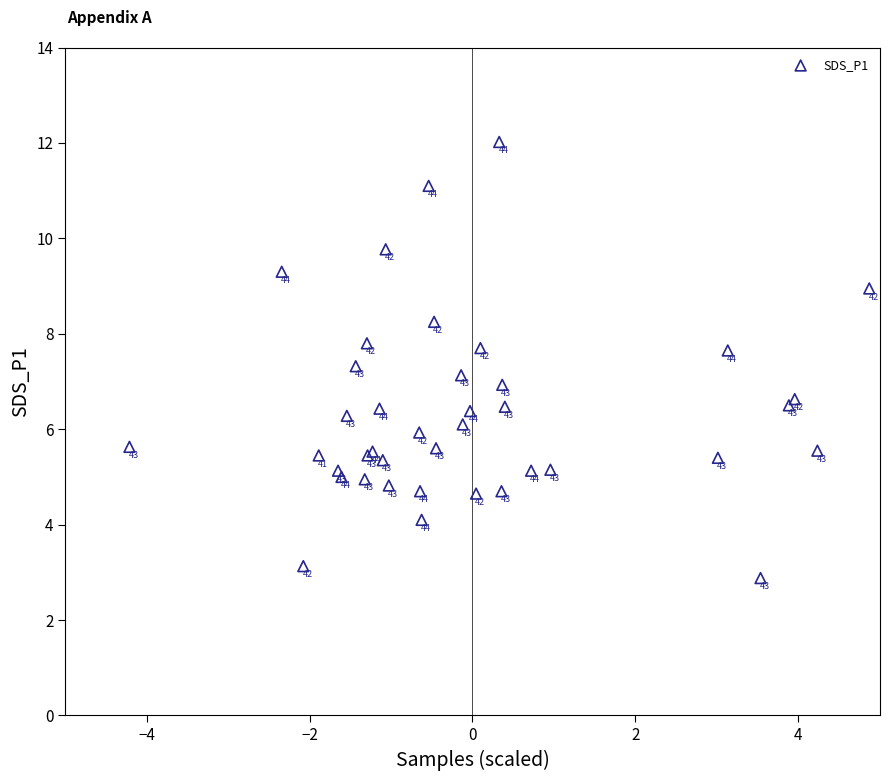

What Y value in the scatter plot is closest to 7?

6.9